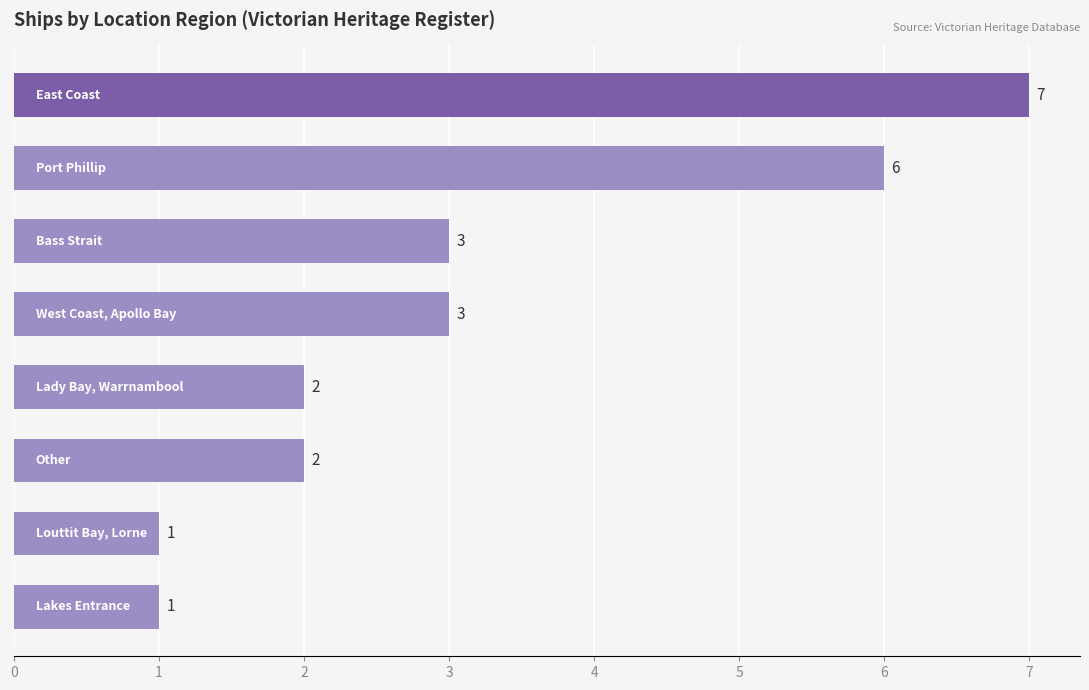

What is the difference between the maximum and minimum values?

6